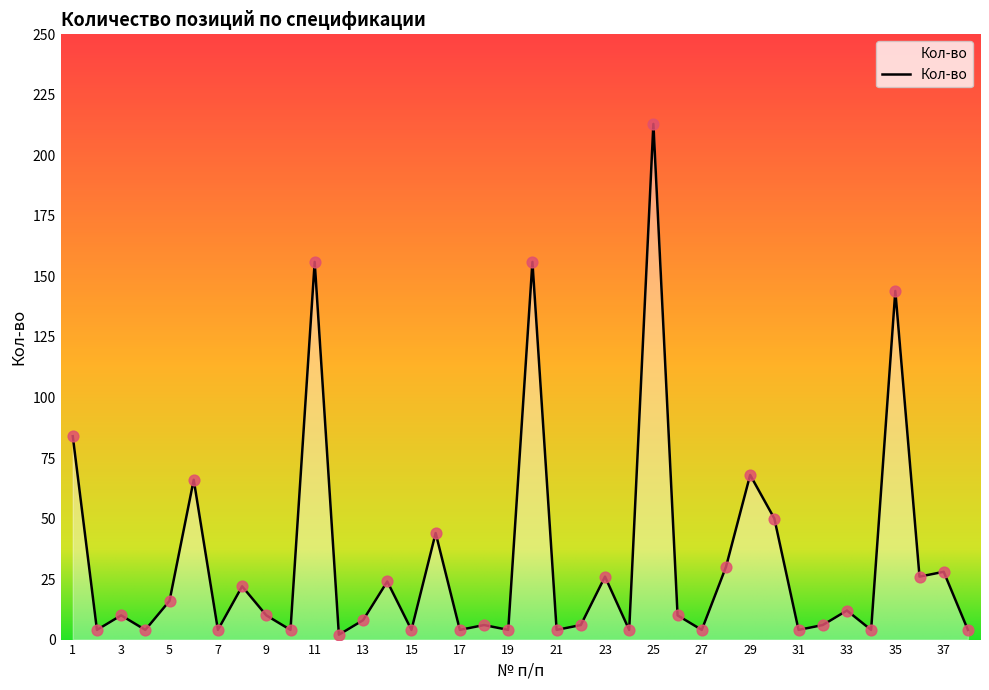

What is the difference between the maximum and minimum values?

211